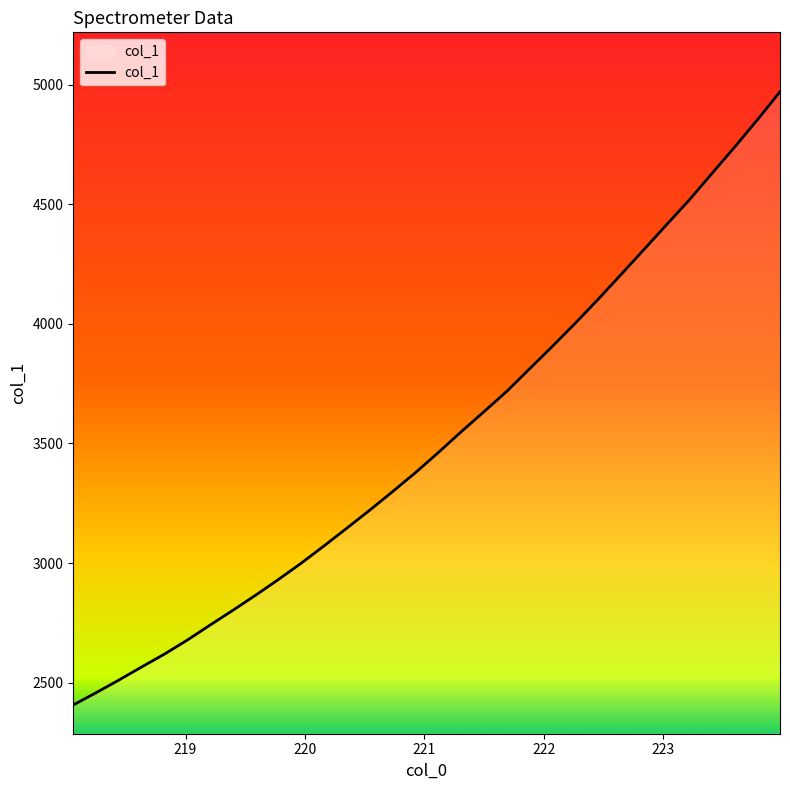

What is the smallest value displayed?

2406.9